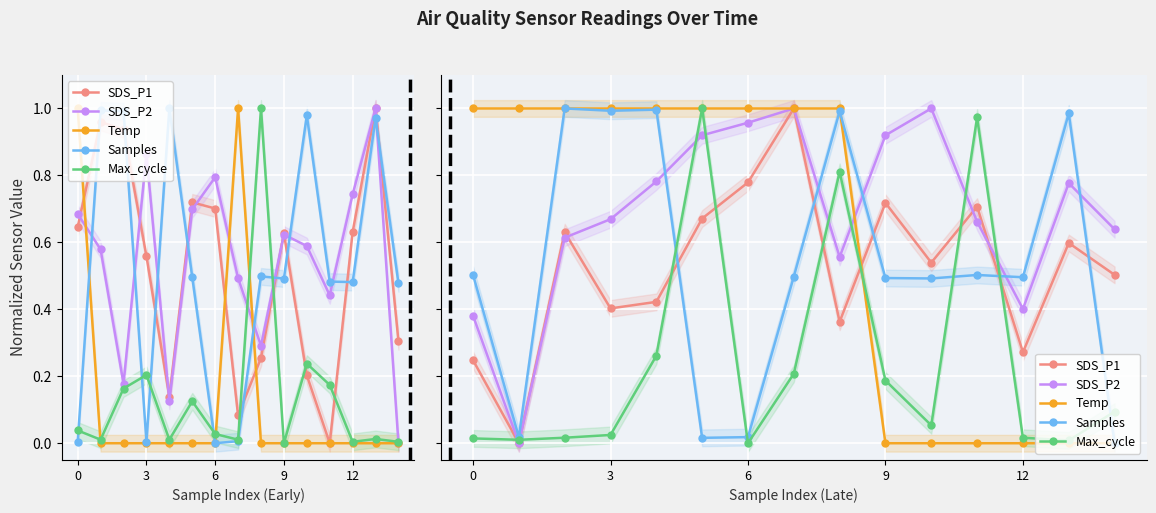

How many values in the Temp series are below 1?

6